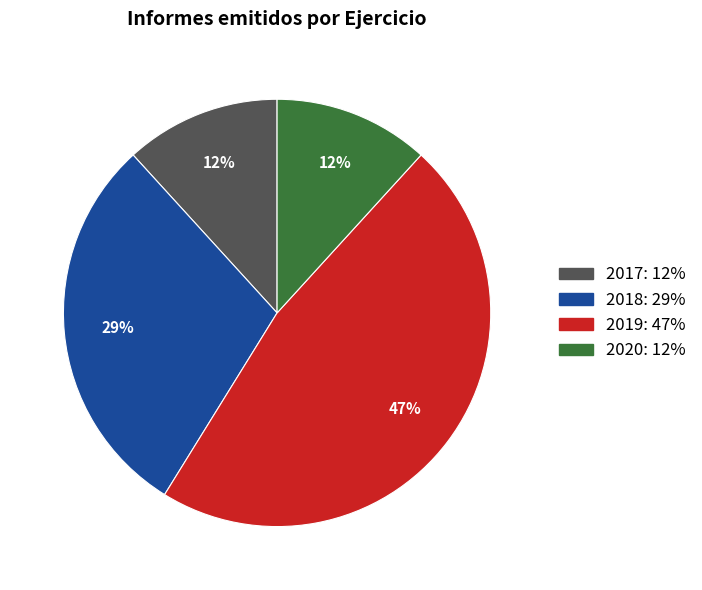

To the nearest percent, what is the difference between the largest and smallest slice percentages?

35%